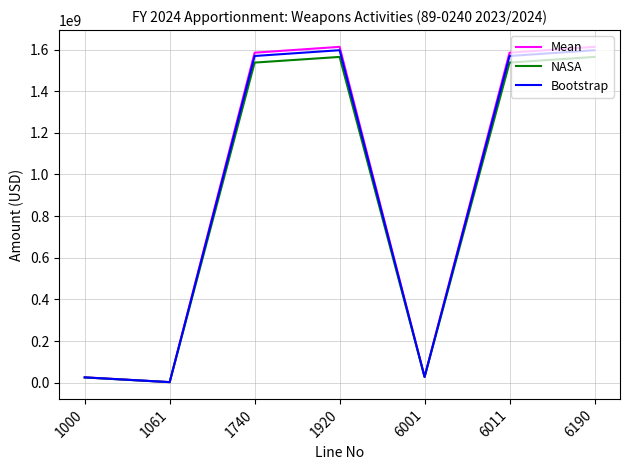

In NASA, how many points are lower than both neighbors (excluding endpoints)?

2